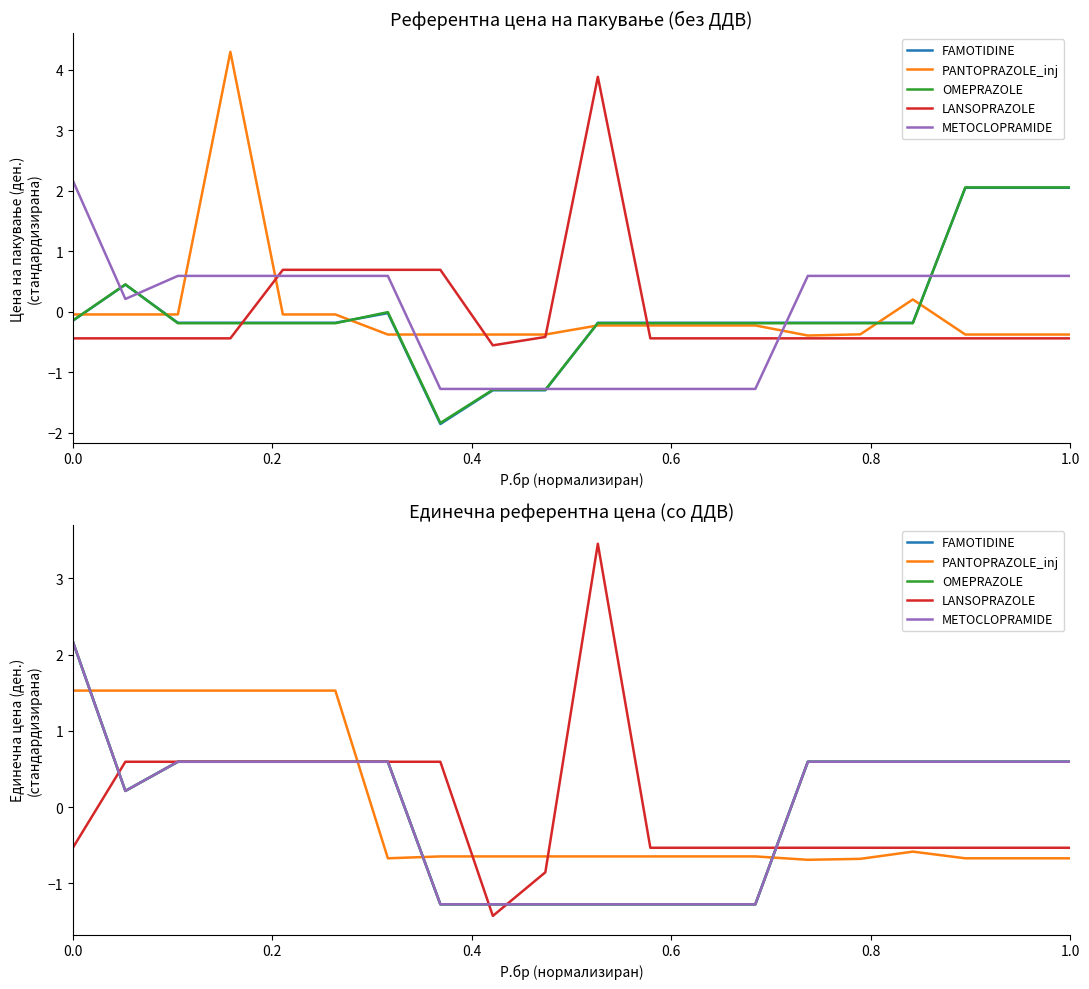

Does the chart have visible grid lines?

No